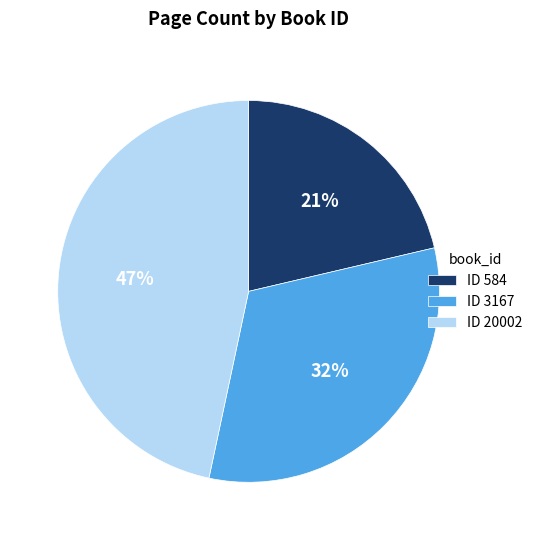

Is ID 20002 the majority of the pie?

No